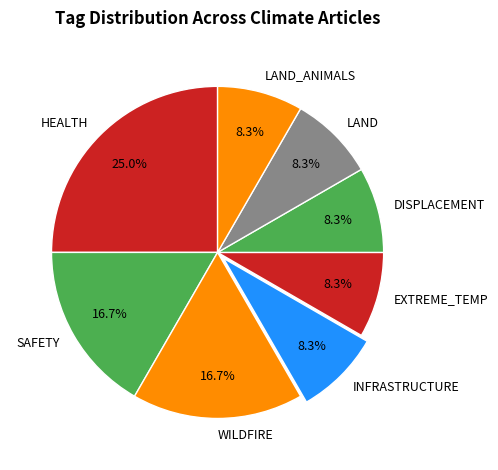

Is LAND_ANIMALS the majority of the pie?

No